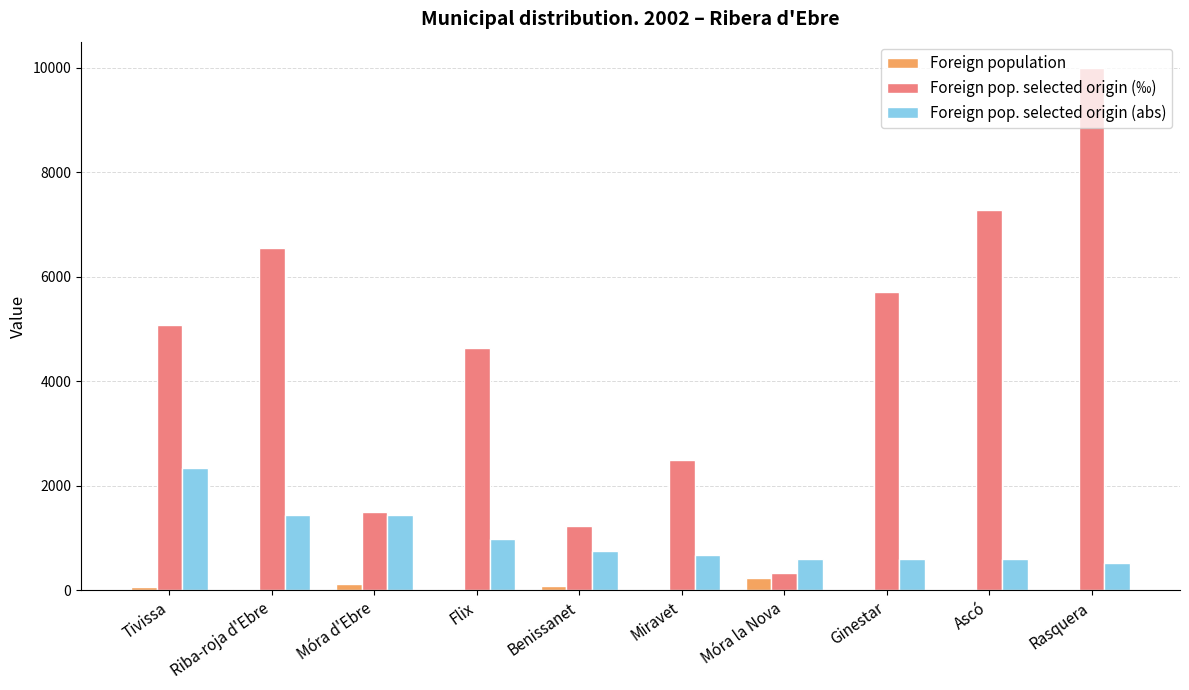

What is the highest value of the Foreign pop. selected origin (‰) series?

10000